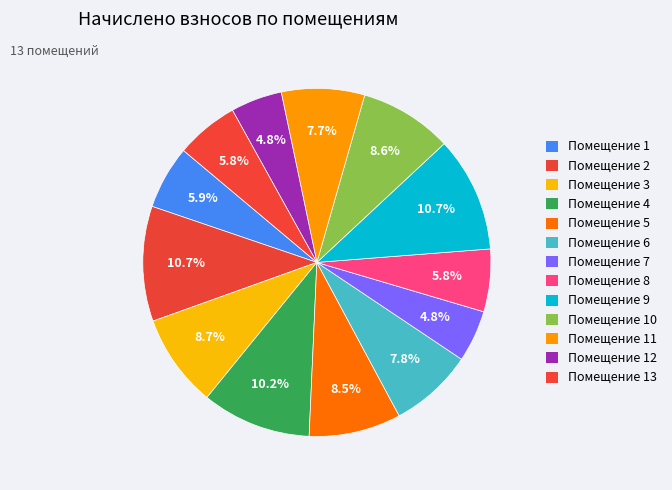

Count the number of slices in the pie.

13